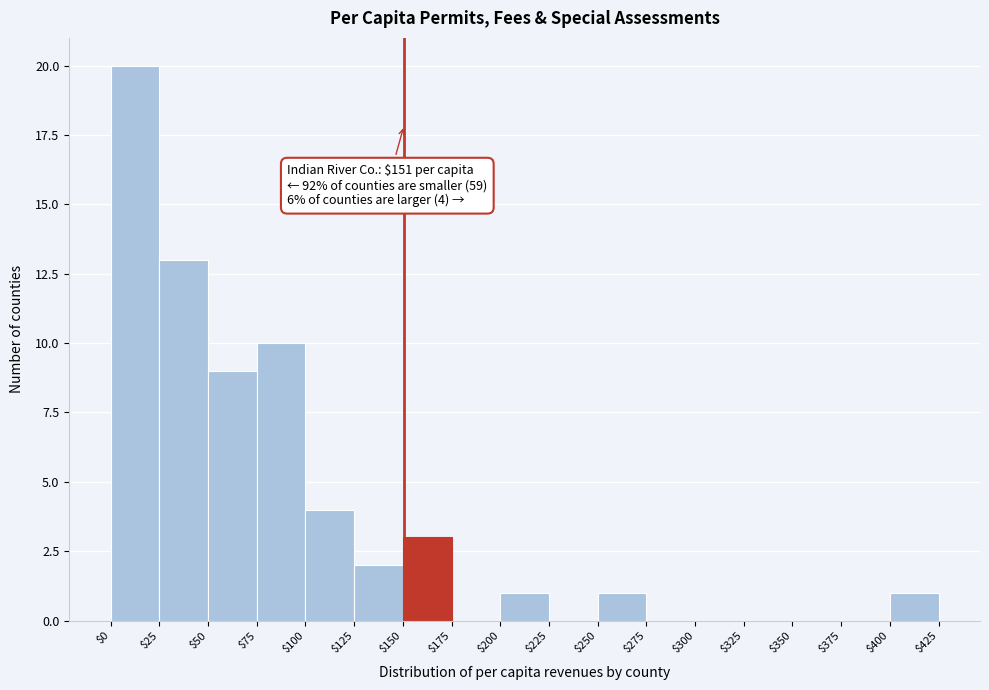

Over which range of the x-axis is the bar tallest?

$0 to $25